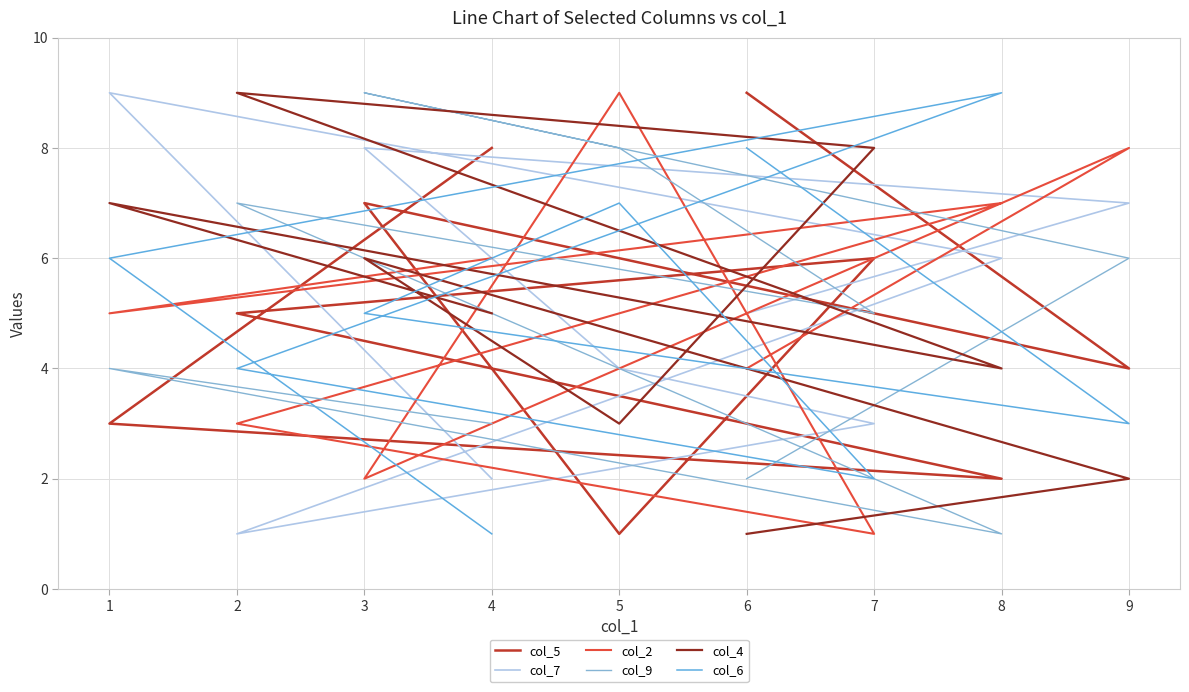

What is the difference between the second highest and second lowest values in the col_6 series?

6